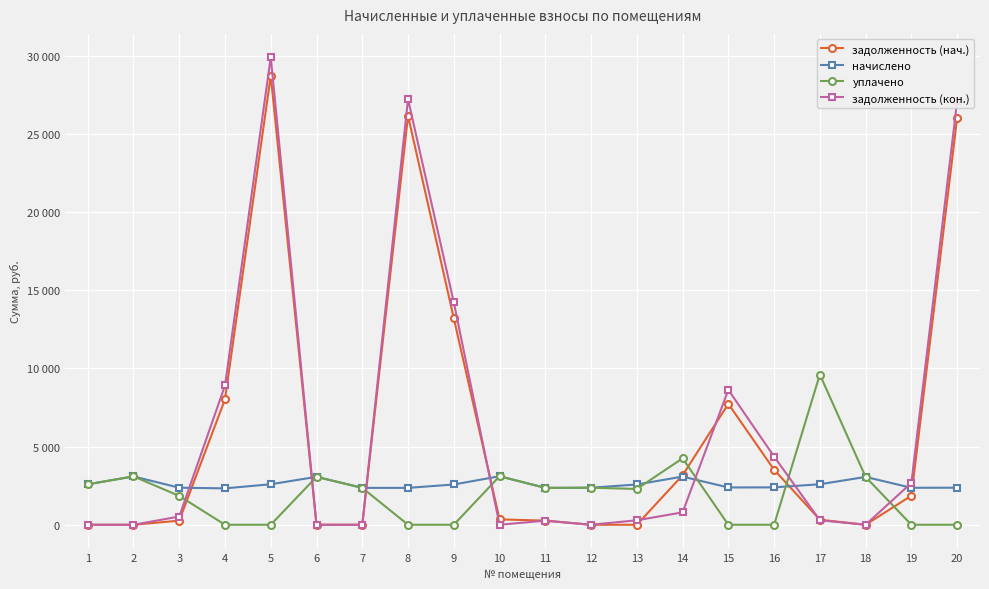

What is the difference between the maximum and second lowest values in the задолженность (нач.) series?

28711.0